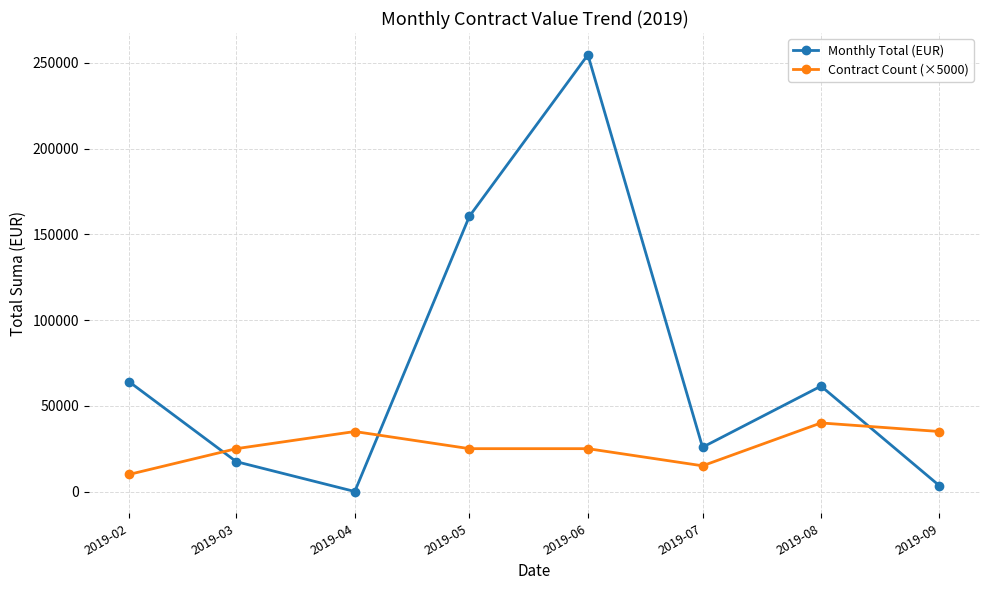

What is the greatest value displayed?

254701.7